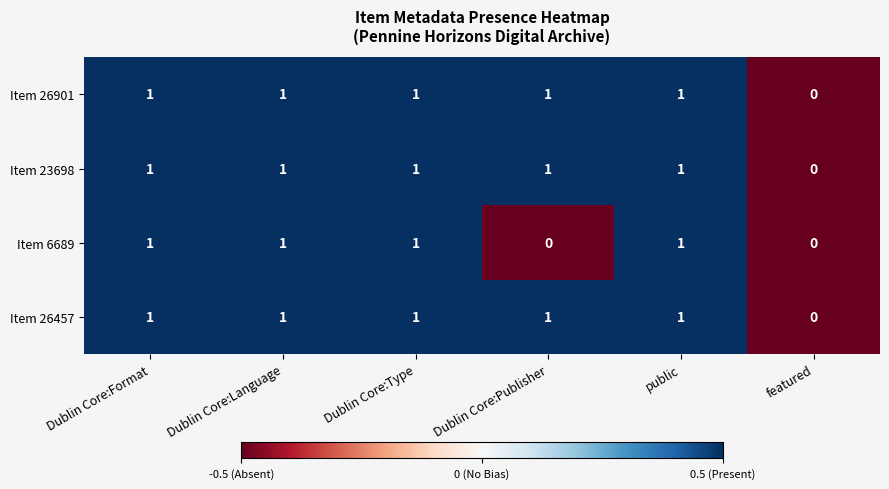

Which series changed the most between Dublin Core:Format and Dublin Core:Publisher?

Item 6689